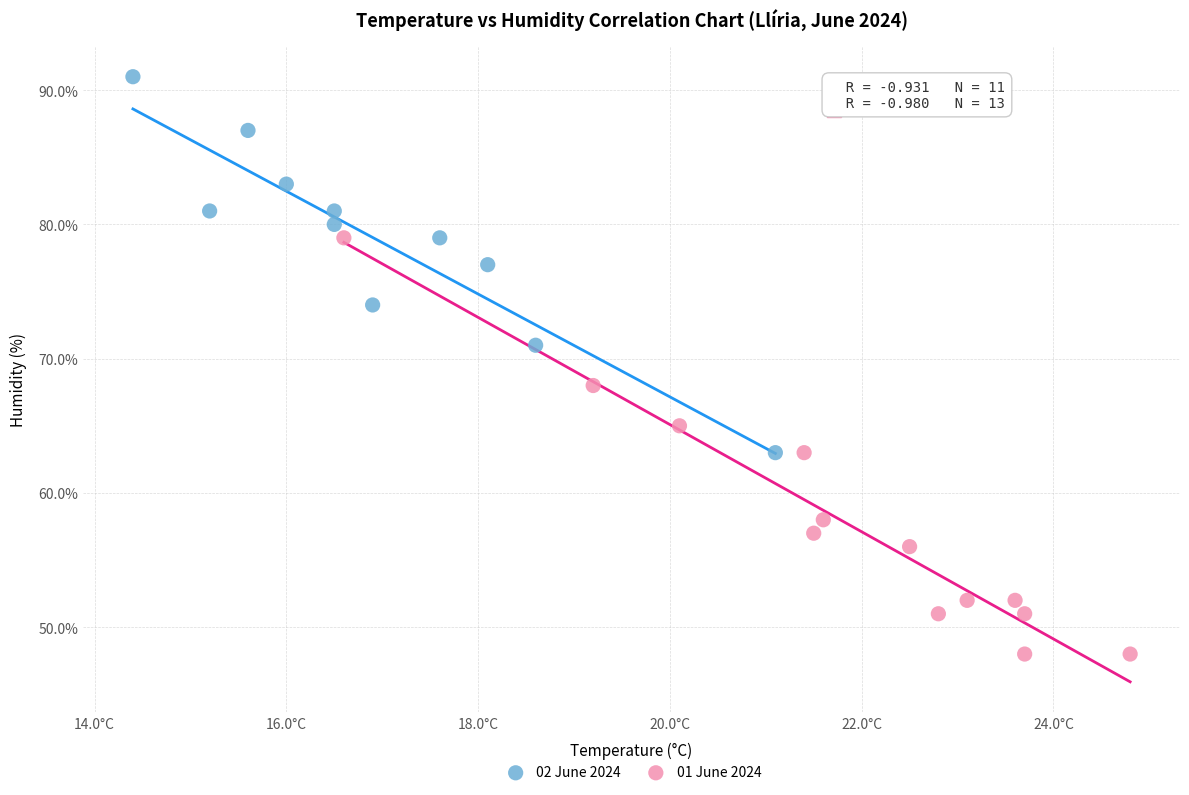

What are all the series names shown in the legend?

02 June 2024, 01 June 2024